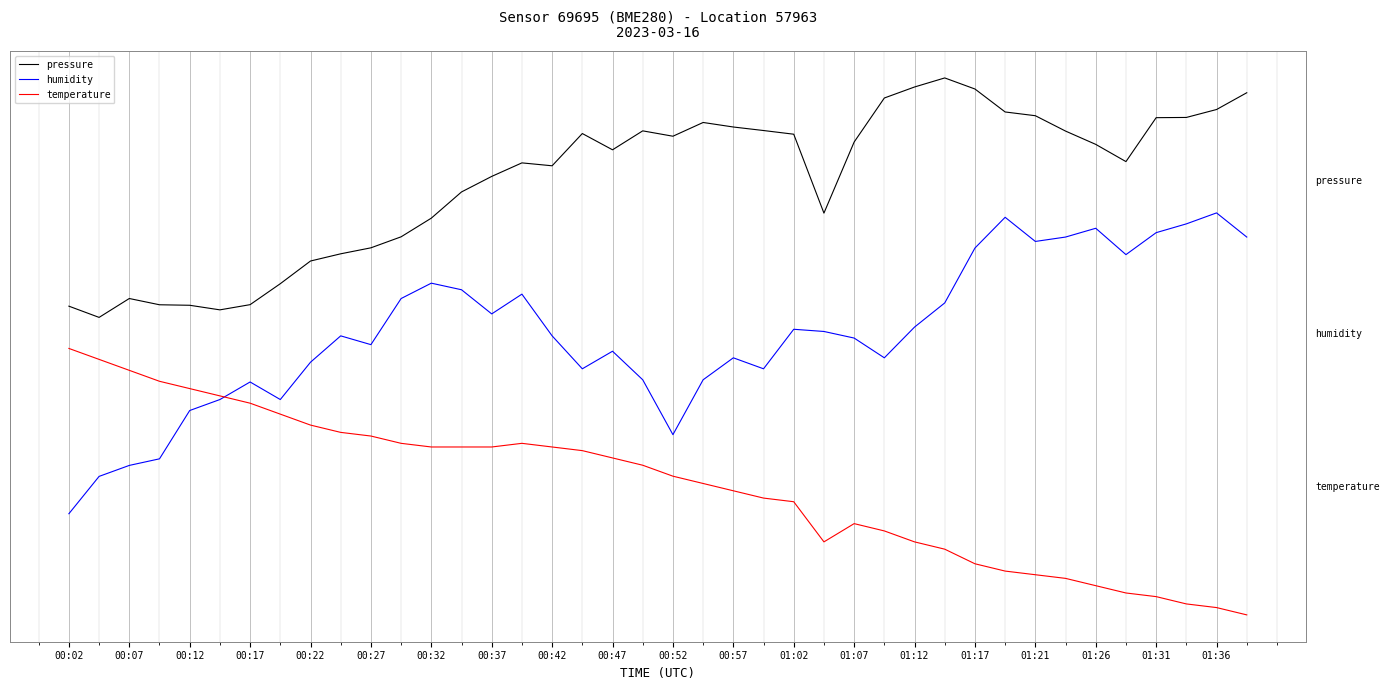

What is the difference between the maximum and minimum values in the temperature series?

3.5